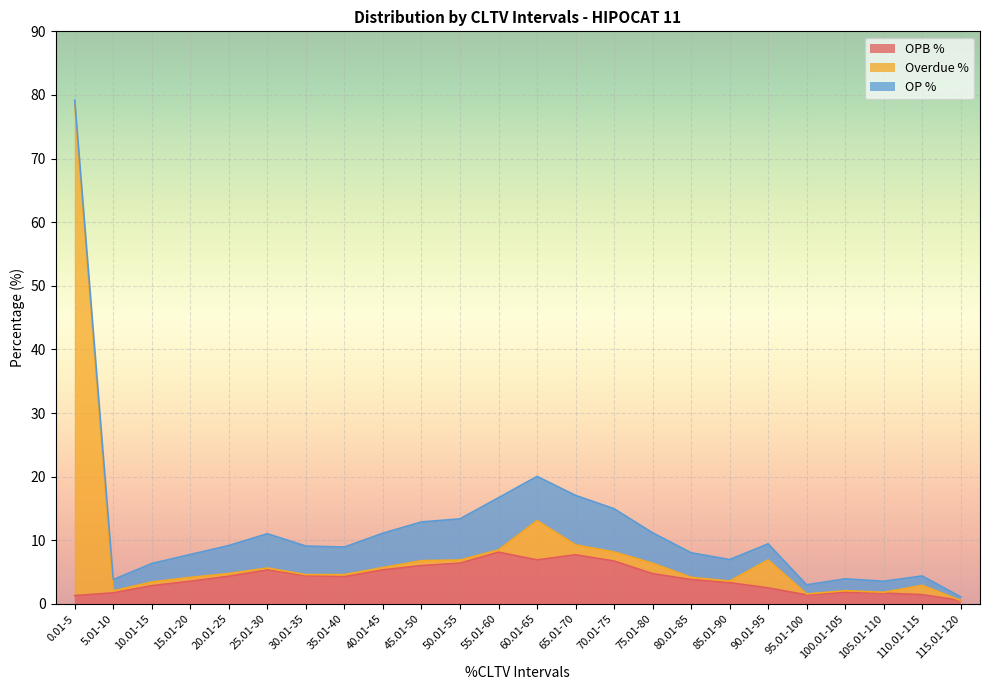

What are all the series names shown in the legend?

OPB %, Overdue %, OP %